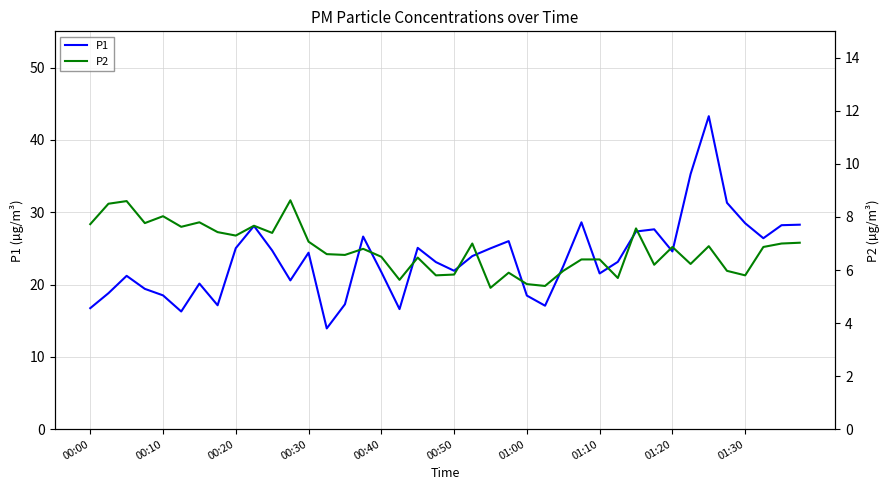

Which series has the largest total across all categories?

P1